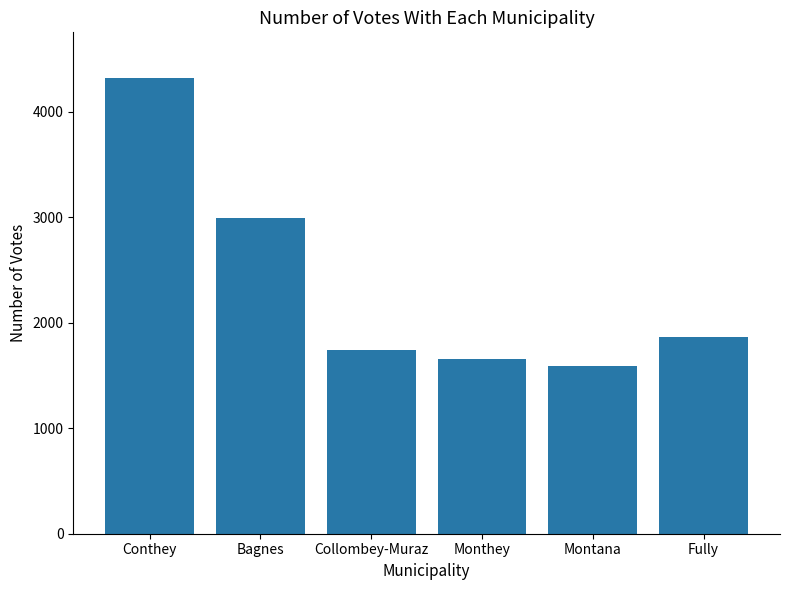

How many categories are shown in the chart?

6